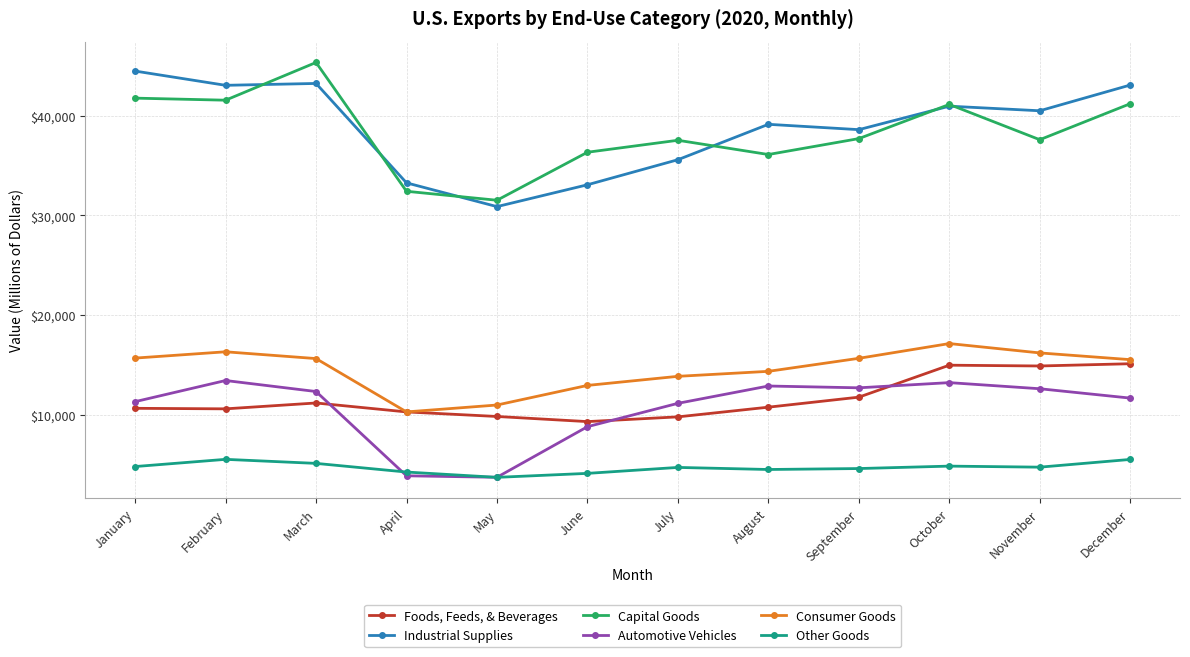

True or false: Industrial Supplies has a value of 43055 at February.

True